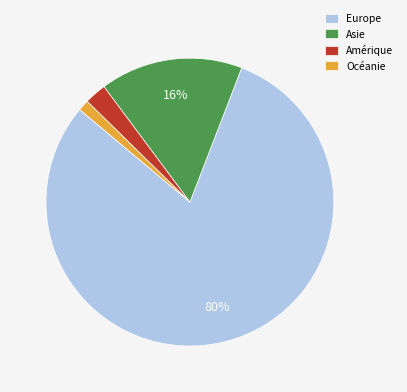

Which category has the smallest portion of the pie?

Océanie